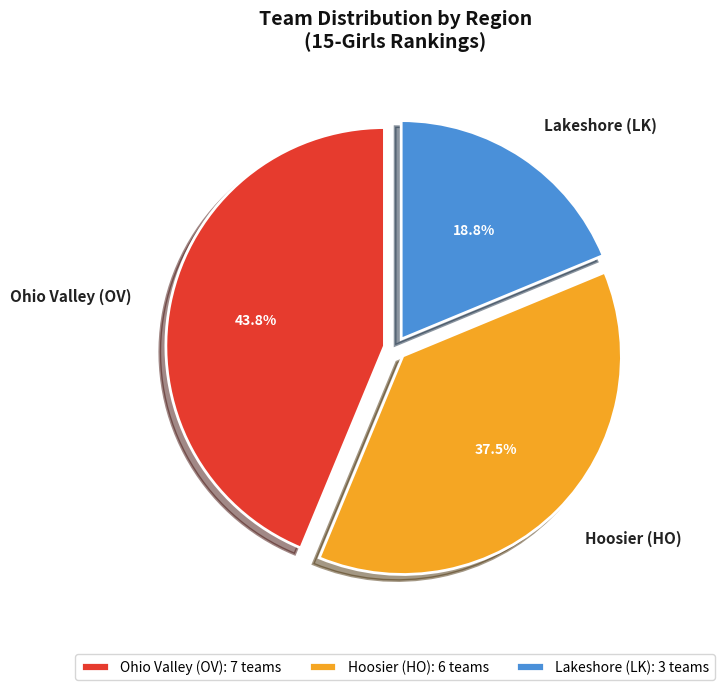

To the nearest percent, what is the combined percentage of Ohio Valley (OV) and Hoosier (HO)?

81%